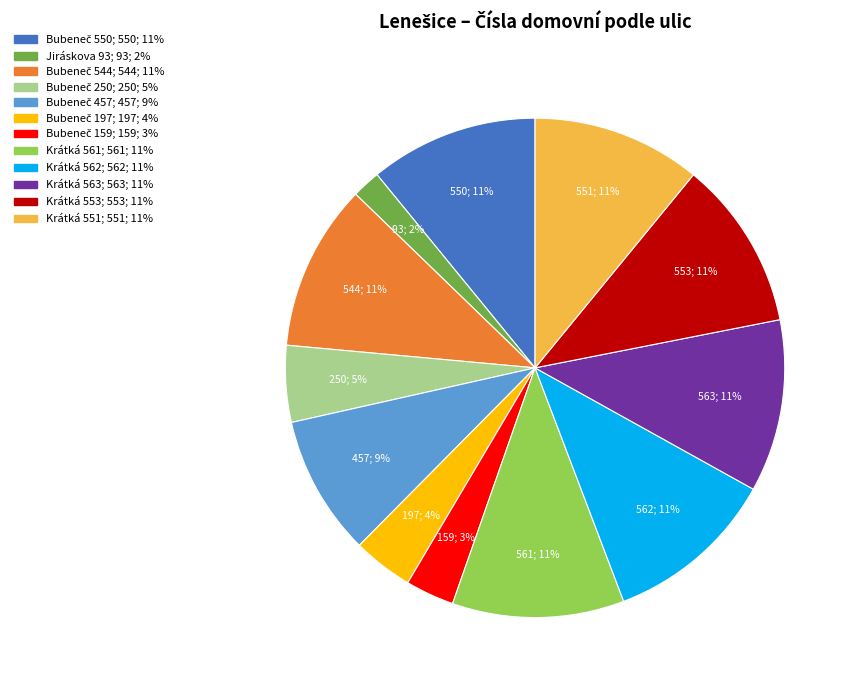

How many segments does this pie chart have?

12